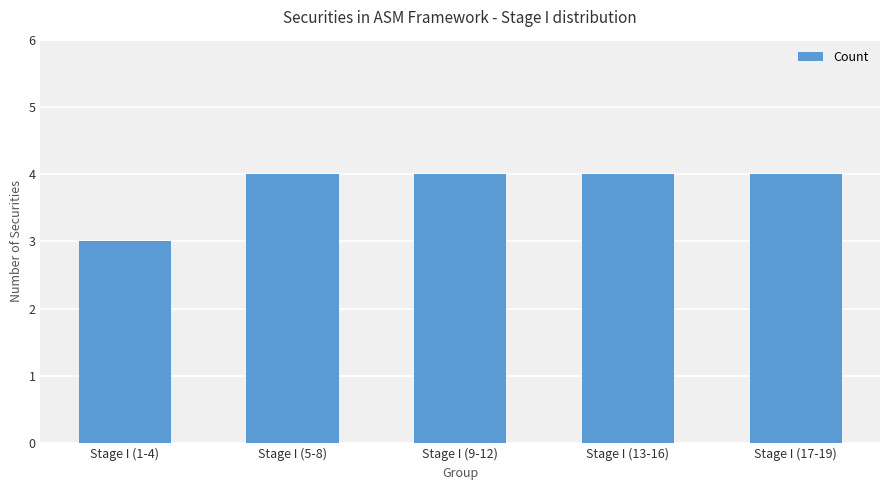

What value does the data have at Stage I (5-8)?

4